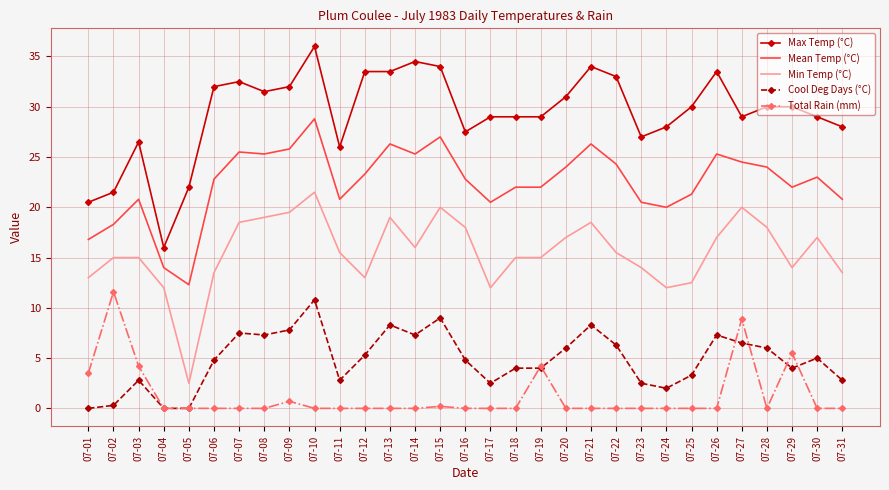

List the series in order of their peak value, highest first.

Max Temp (°C), Mean Temp (°C), Min Temp (°C), Total Rain (mm), Cool Deg Days (°C)